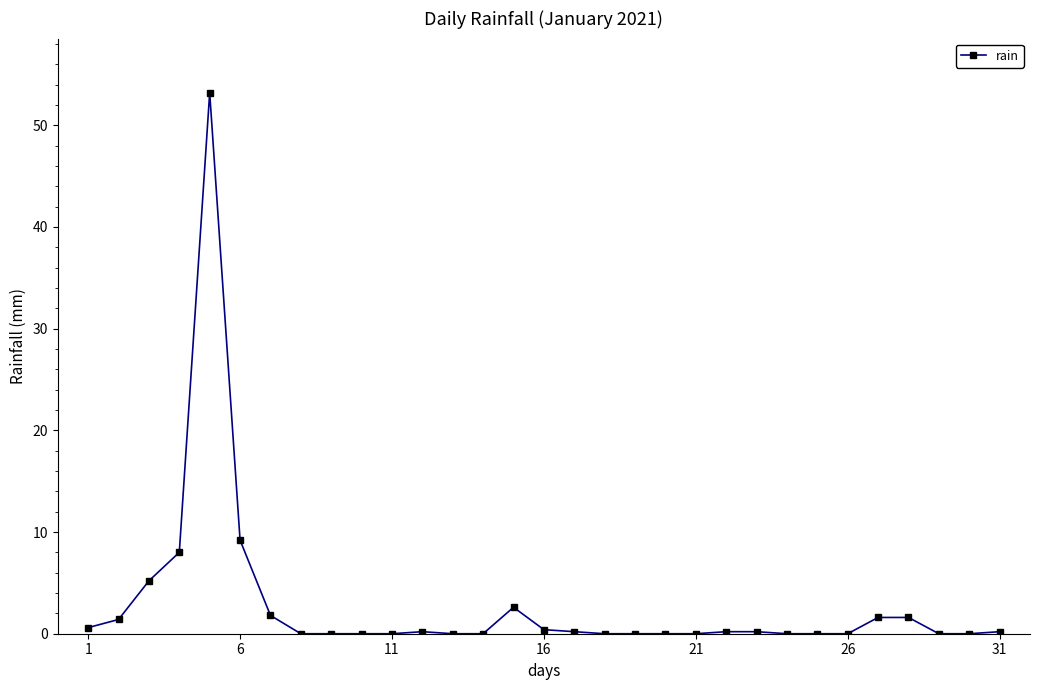

What is the difference between the maximum and minimum values?

53.2